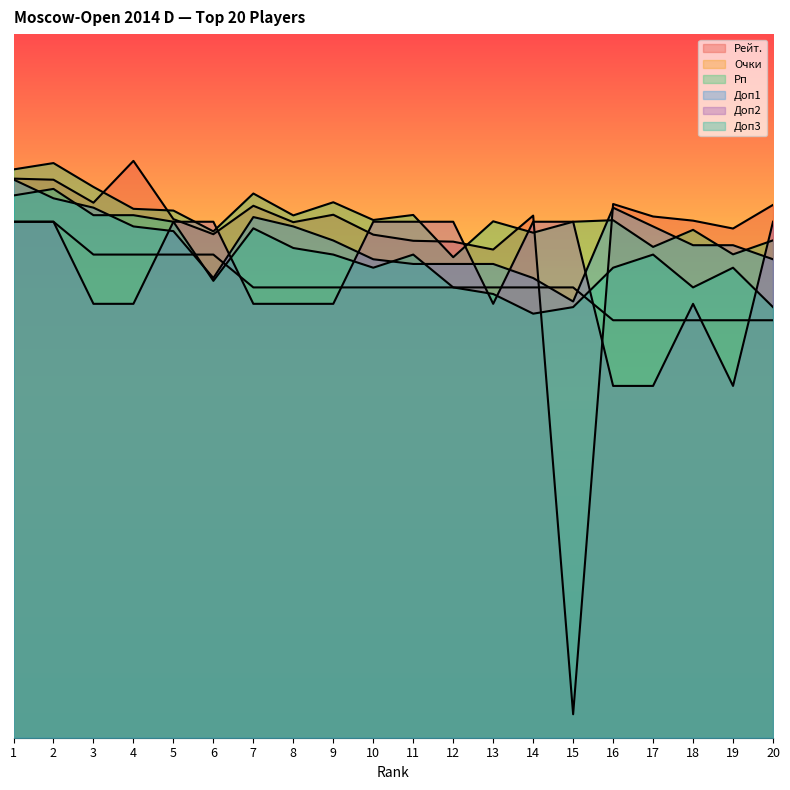

At which category does Доп1 reach its first local peak?

7